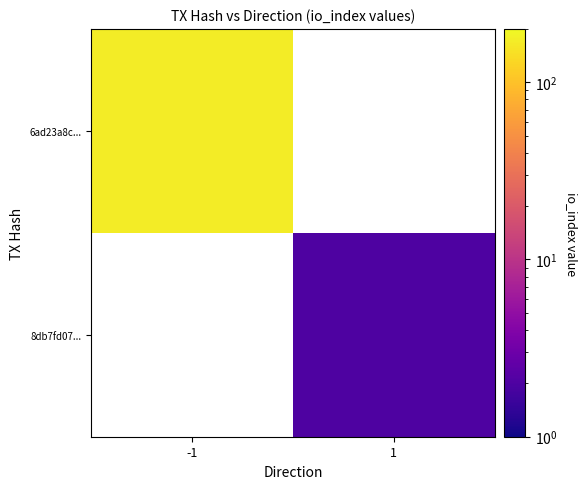

Which label corresponds to the smallest value in the chart?

1